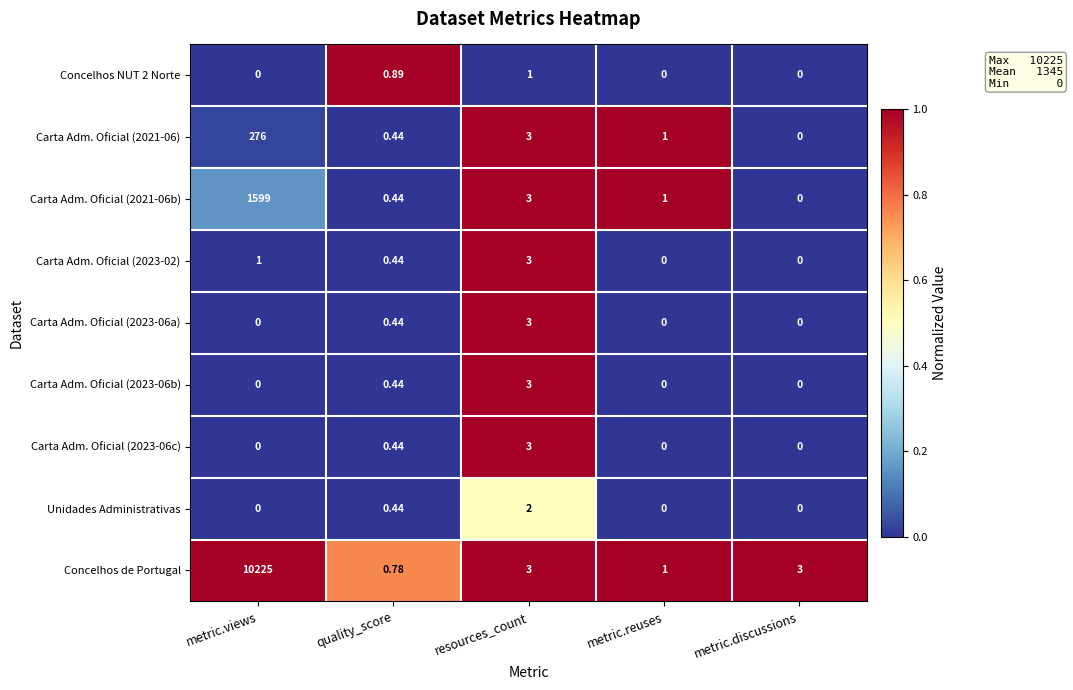

Which label corresponds to the largest value in the chart?

metric.views